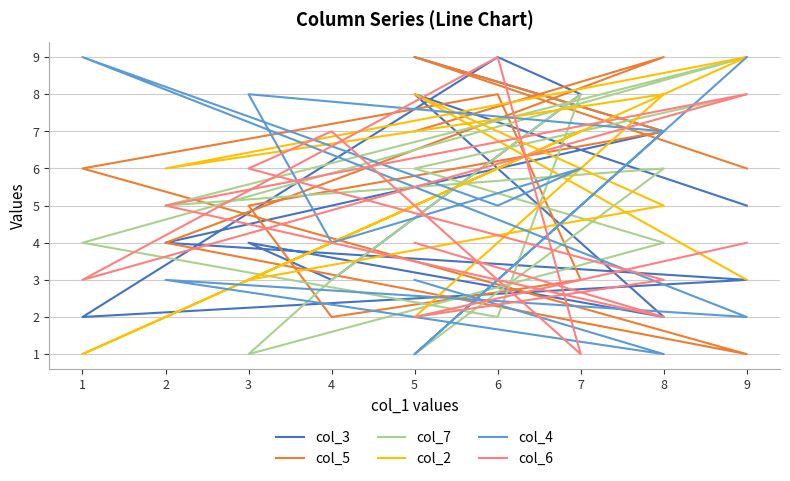

Which has a higher value, 8 or 3?

3